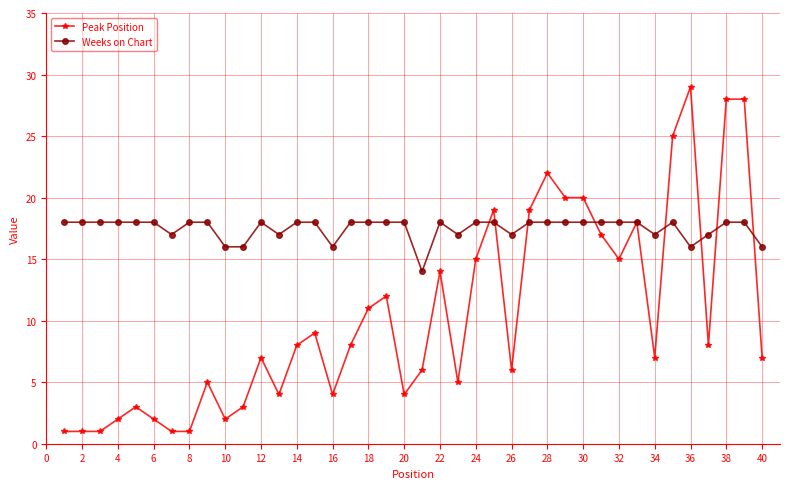

True or false: Weeks on Chart has more than 2 interior local peaks.

True